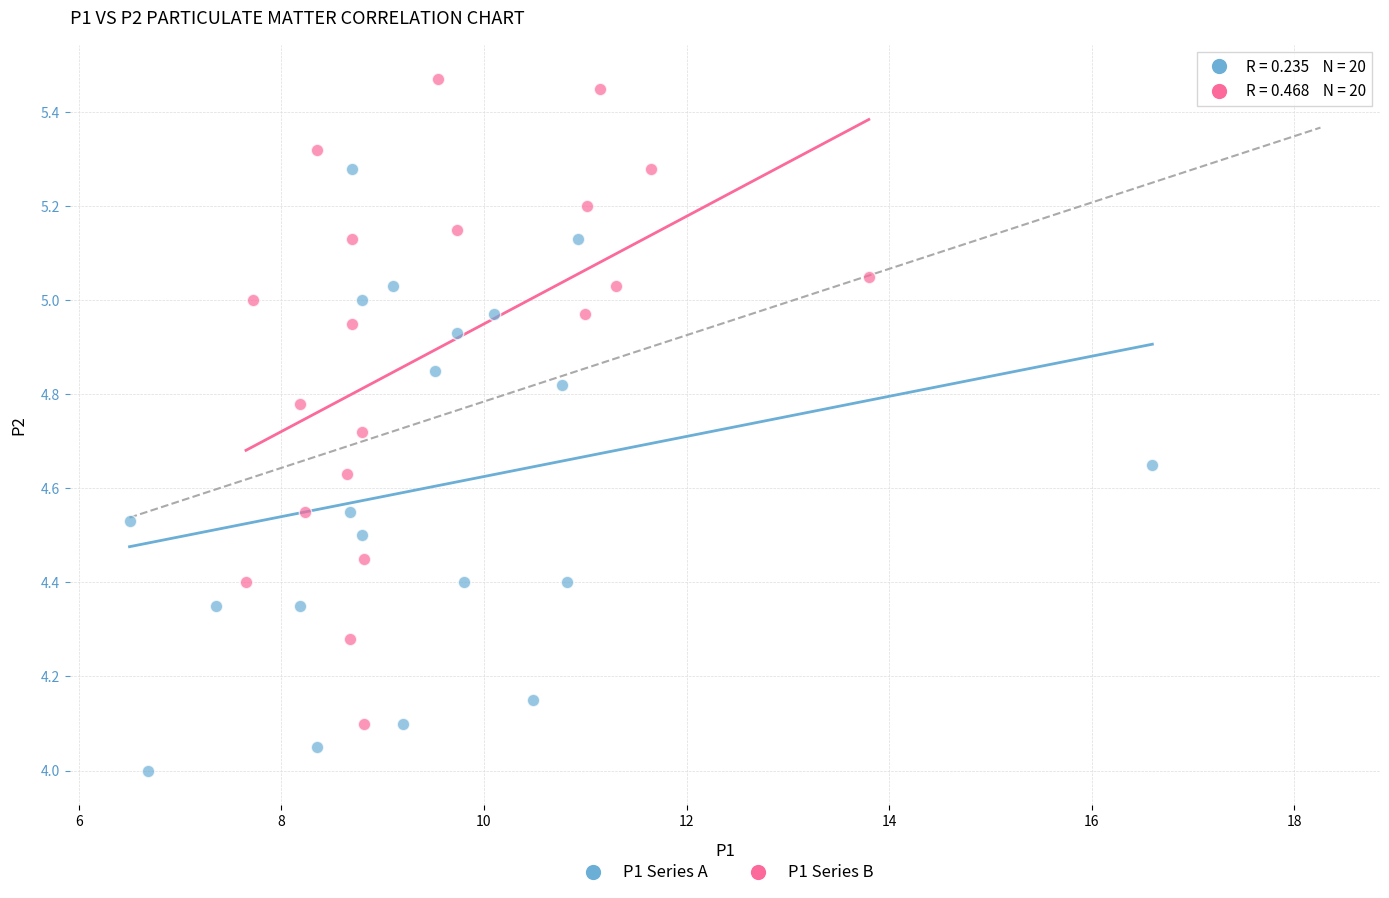

Which series contains the lowest Y value?

P1 Series A